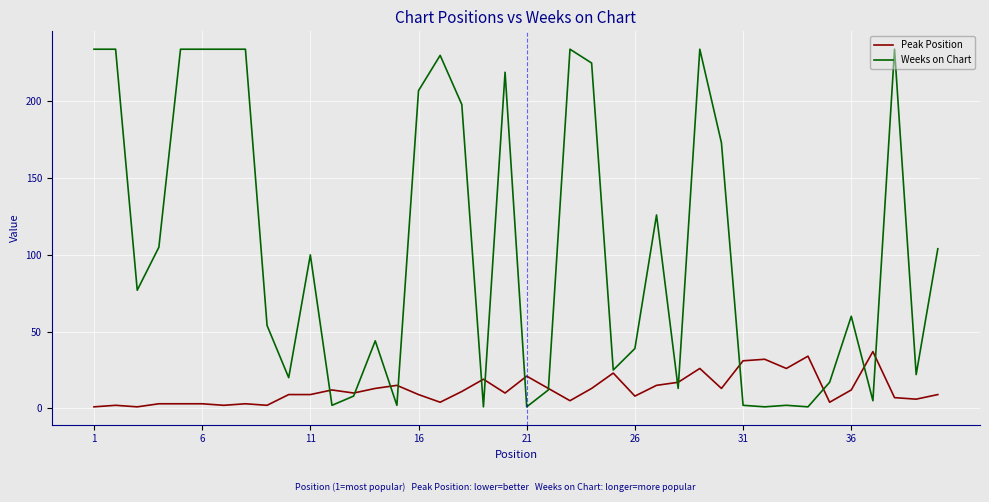

Which series has the largest total across all categories?

Weeks on Chart